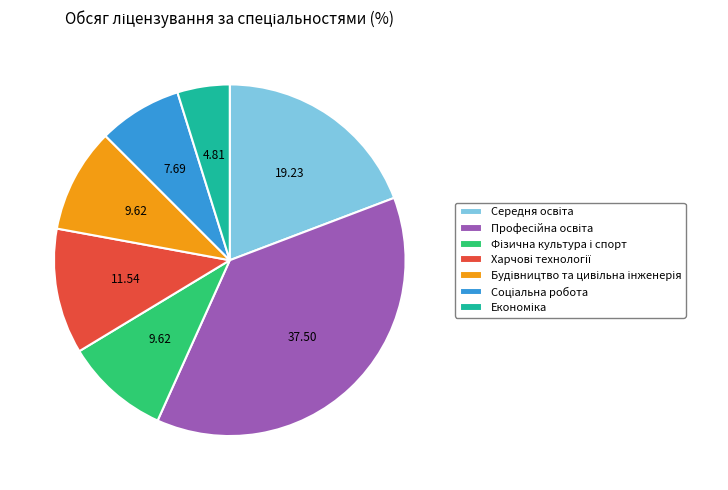

Does any single category account for the majority?

No